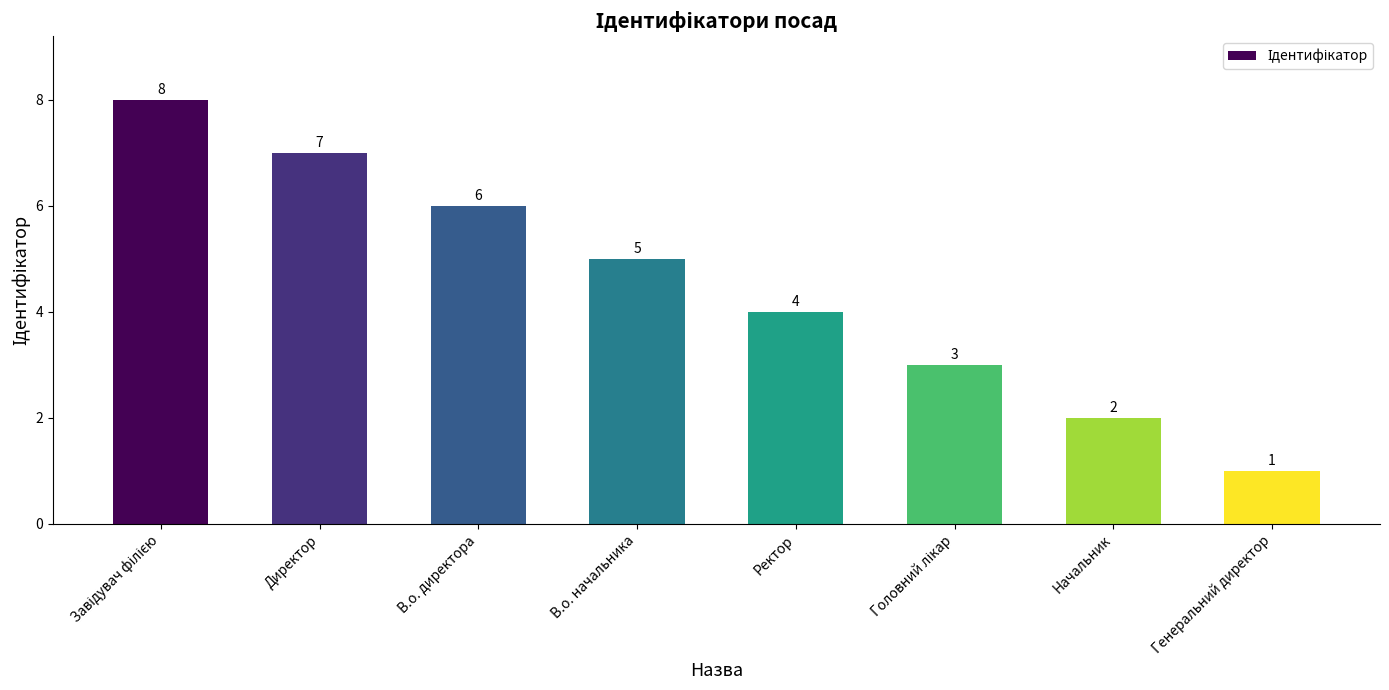

True or false: the data shows 1 at Генеральний директор.

True